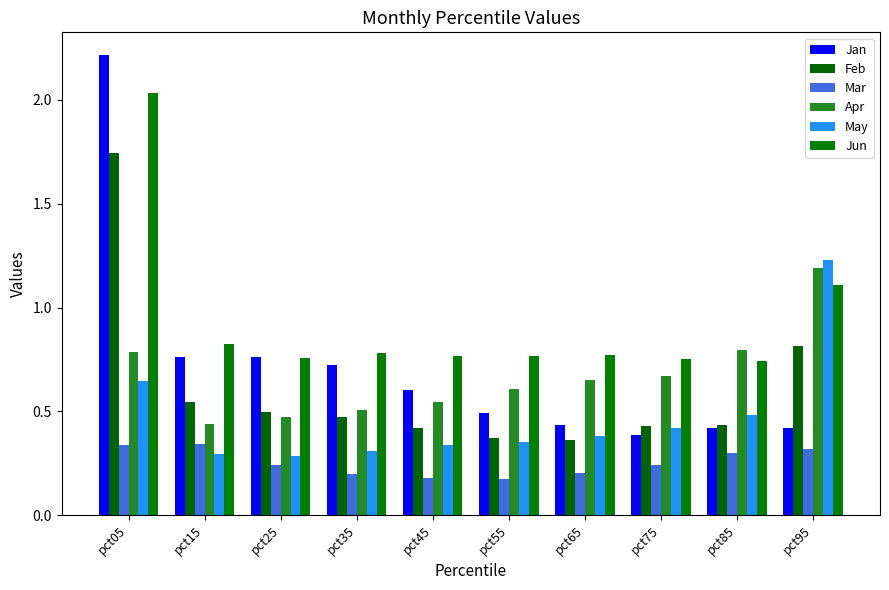

List the labels in order of Mar value, smallest first.

pct55, pct45, pct35, pct65, pct25, pct75, pct85, pct95, pct05, pct15